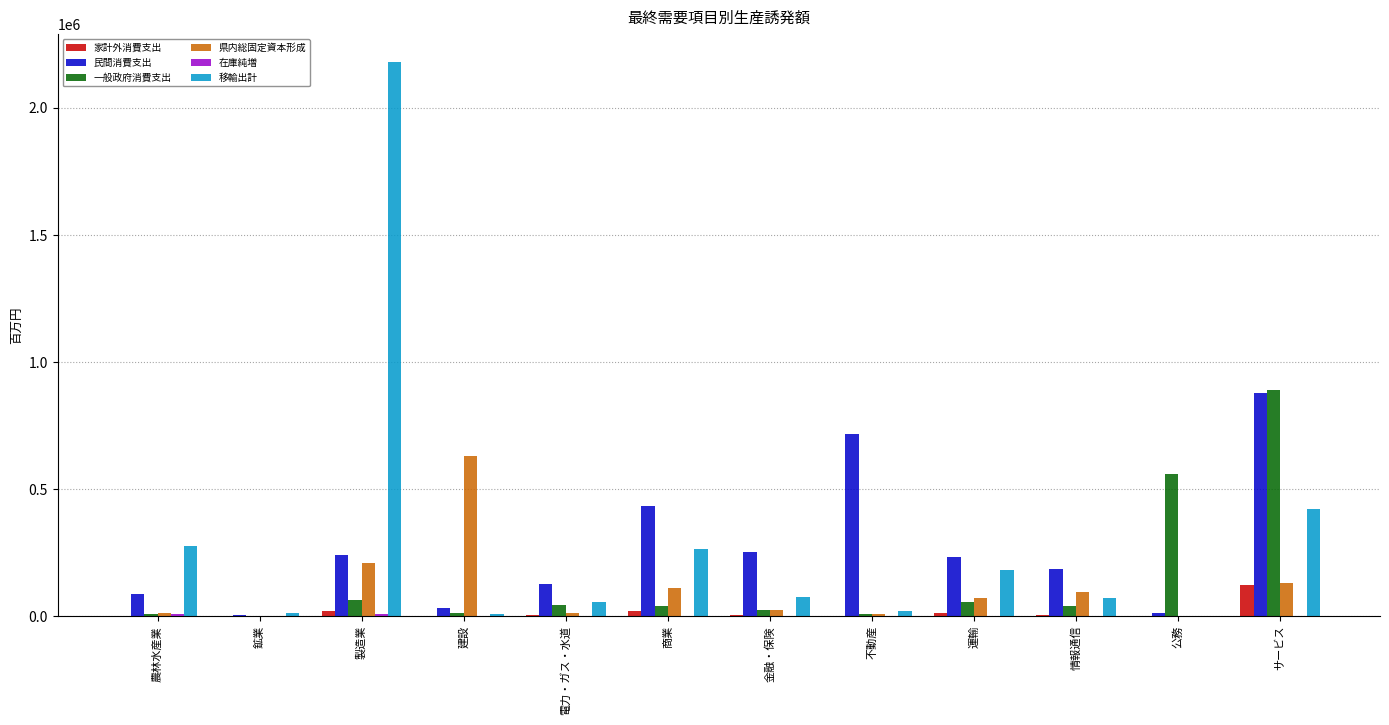

Which series changed the most between 農林水産業 and 製造業?

移輸出計